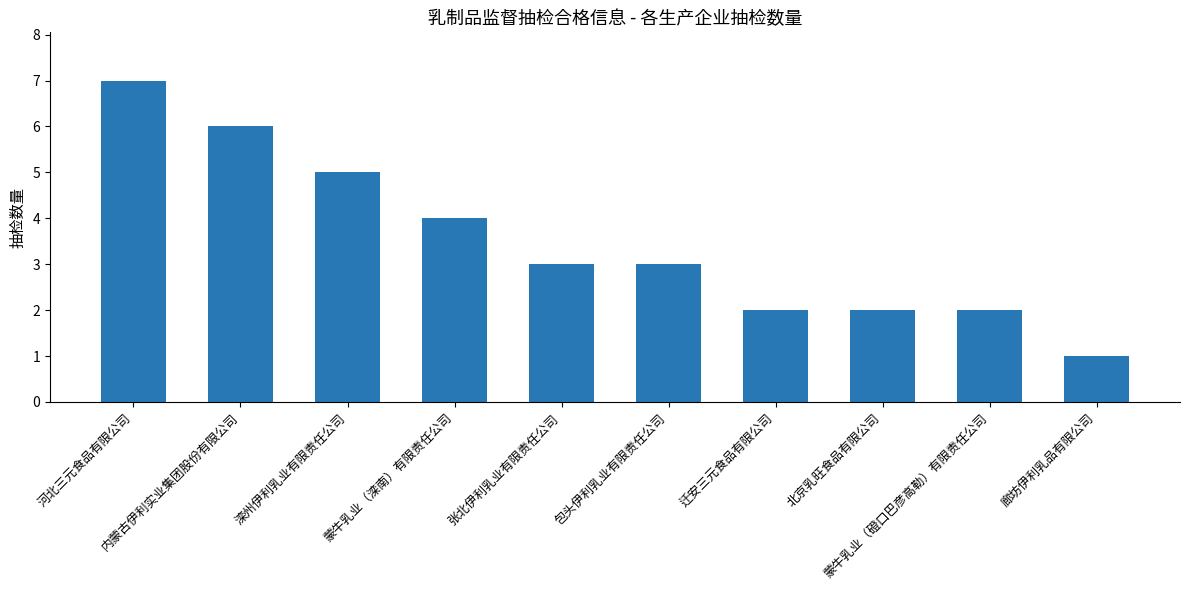

What is the label of the 2nd bar from the right?

蒙牛乳业（磴口巴彦高勒）有限责任公司